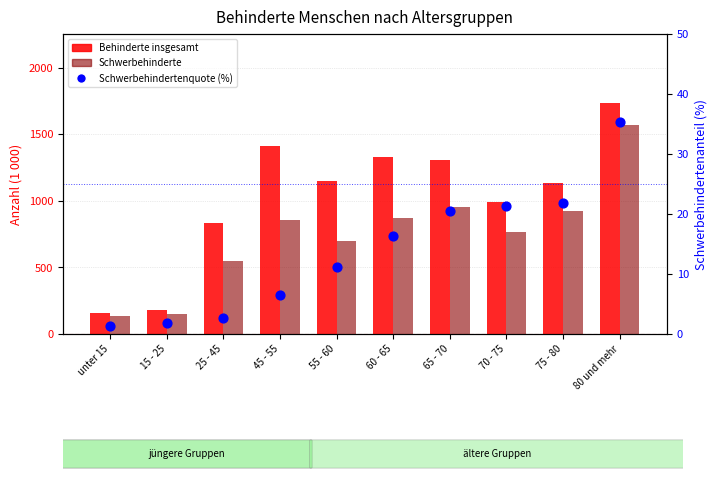

Which series reaches the minimum Y coordinate?

Schwerbehindertenquote (%)